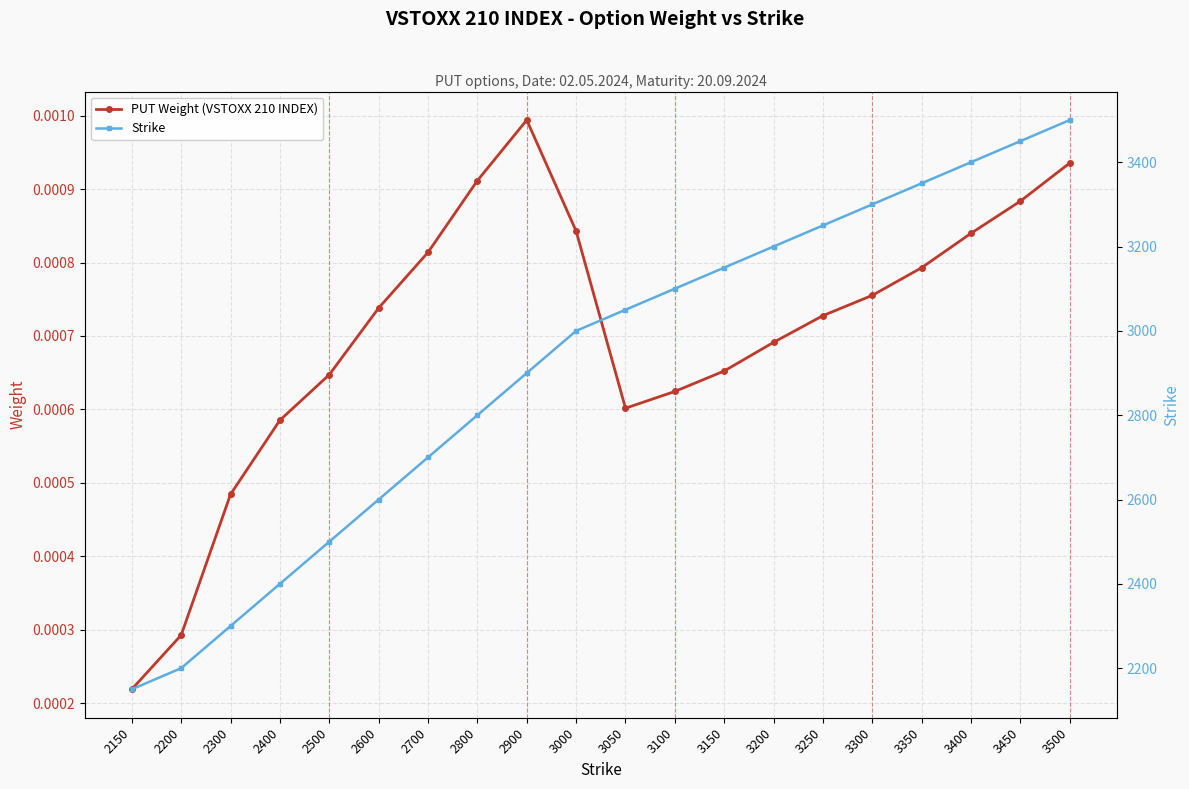

At how many categories does at least one series exceed 2669?

14